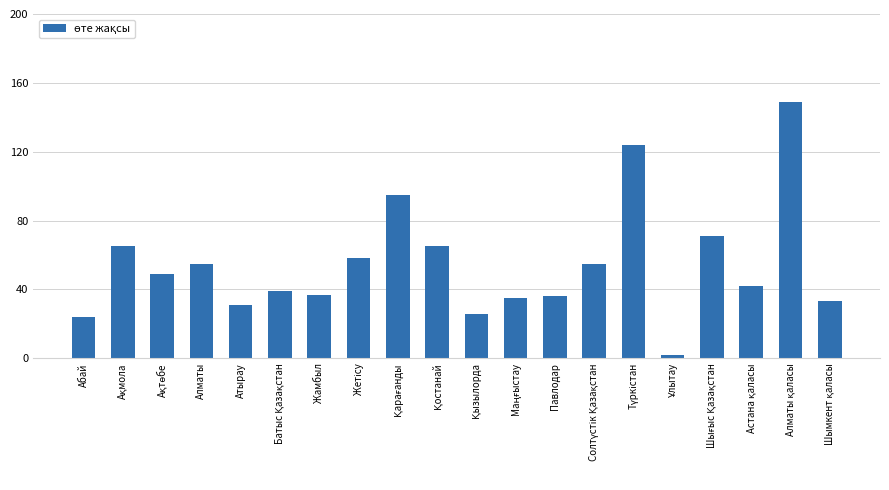

Read the value at Алматы.

55